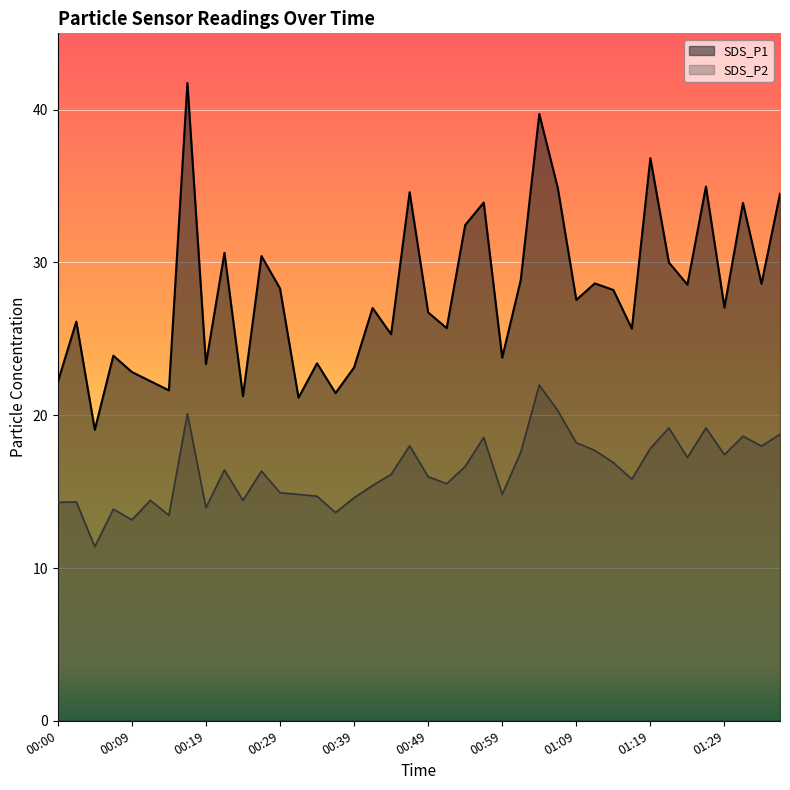

How many lines are shown in the chart?

2